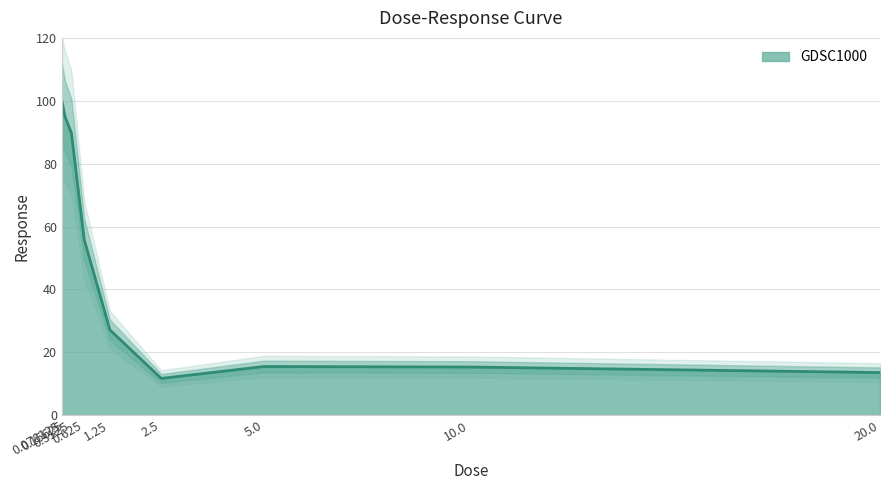

True or false: the data shows 6.5 at 20.0.

False